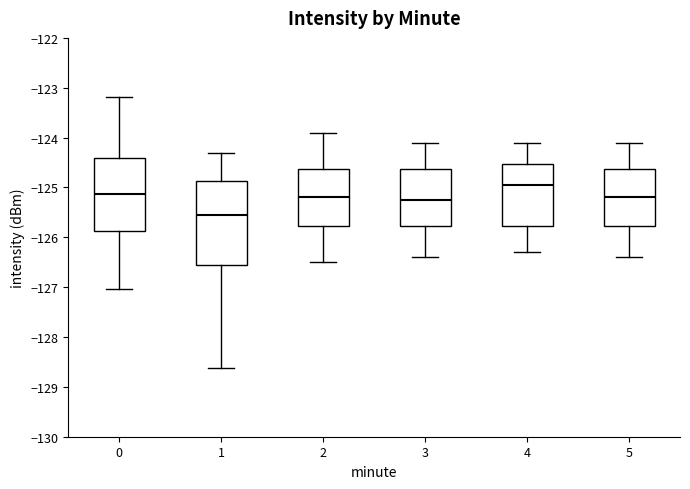

Reading left to right, read every box against the y-axis: the position of its median line, the range the box covers, and the ends of its whiskers. The values are not printed on the chart, so give them approximately, as read against the axis.

0: median -125.1, box -125.9 to -124.4, whiskers -127.0 to -123.2
1: median -125.5, box -126.5 to -124.9, whiskers -128.6 to -124.3
2: median -125.2, box -125.8 to -124.6, whiskers -126.5 to -123.9
3: median -125.2, box -125.8 to -124.6, whiskers -126.4 to -124.1
4: median -124.9, box -125.8 to -124.5, whiskers -126.3 to -124.1
5: median -125.2, box -125.8 to -124.6, whiskers -126.4 to -124.1